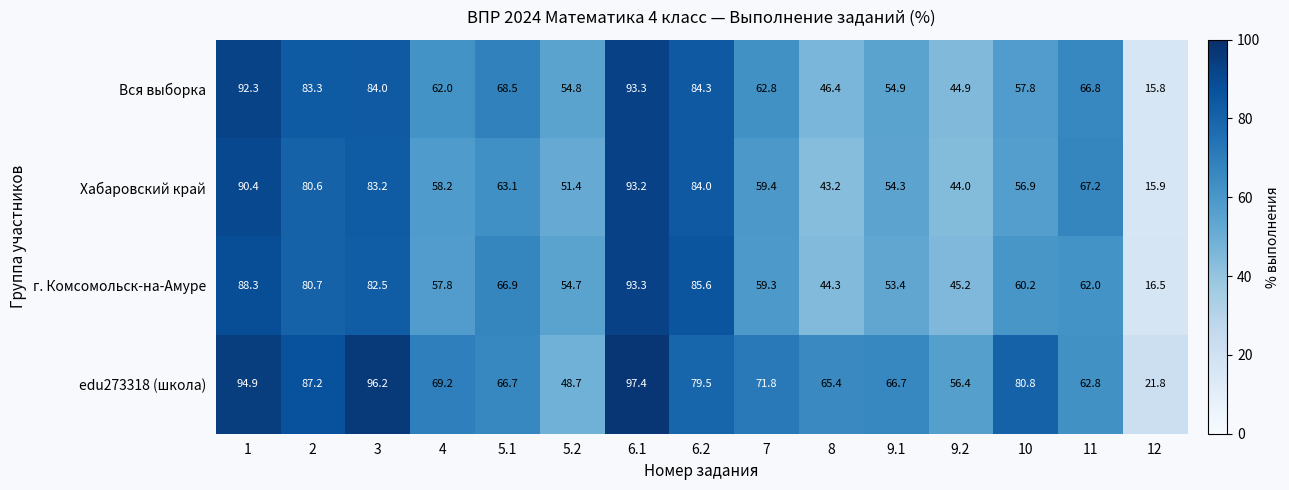

The Хабаровский край series shows 84.0 at 6.2. True or false?

True